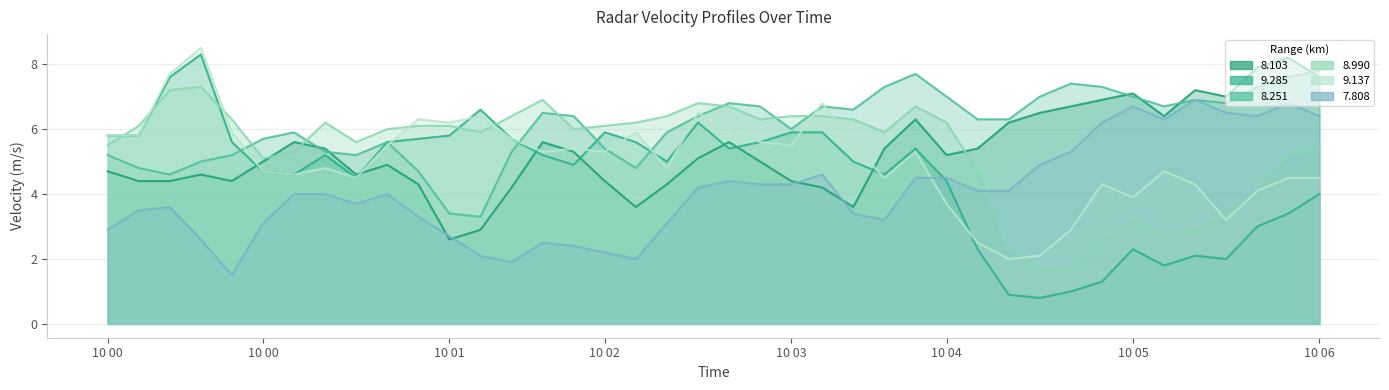

Rank the series by their maximum value, from highest to lowest.

9.137, 9.285, 8.103, 8.251, 8.990, 7.808